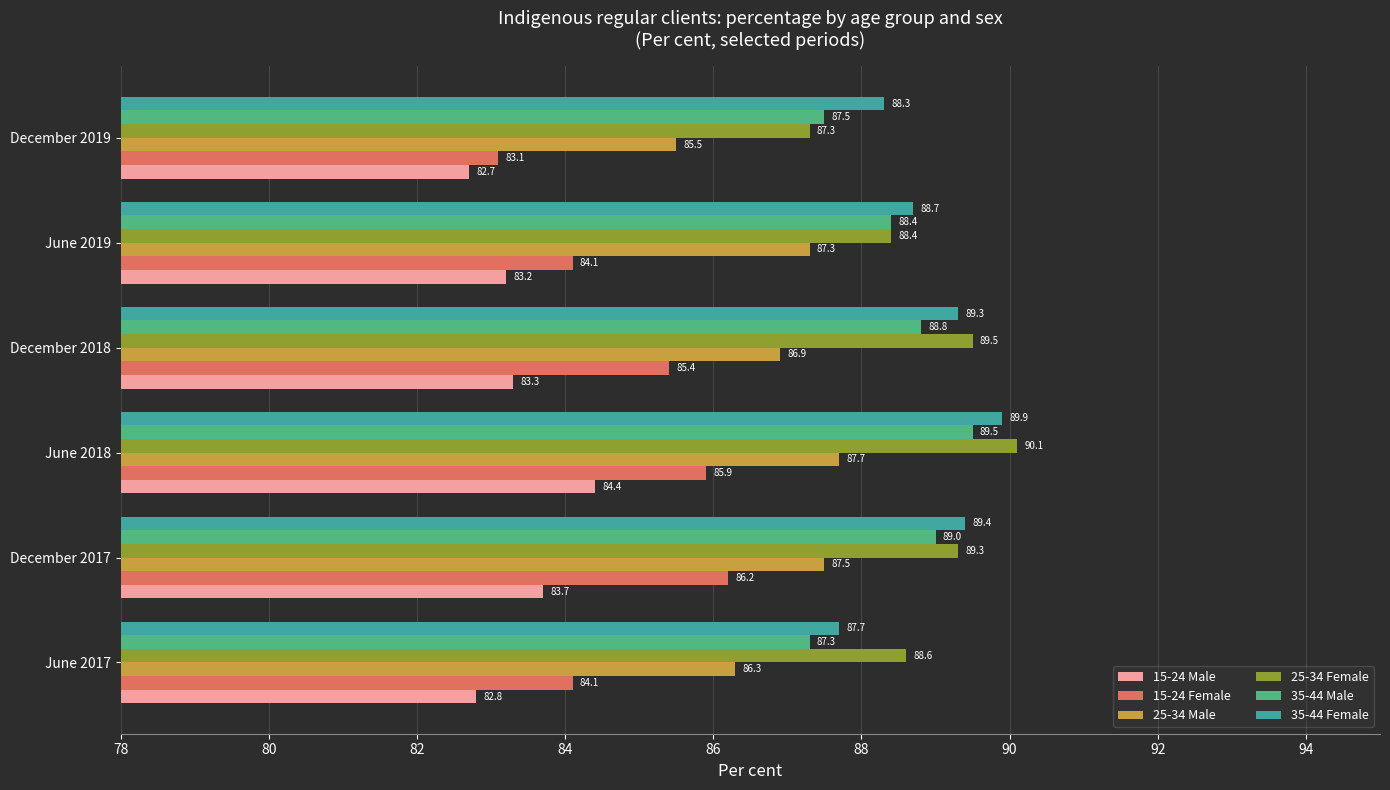

Count the number of data series in this chart.

6